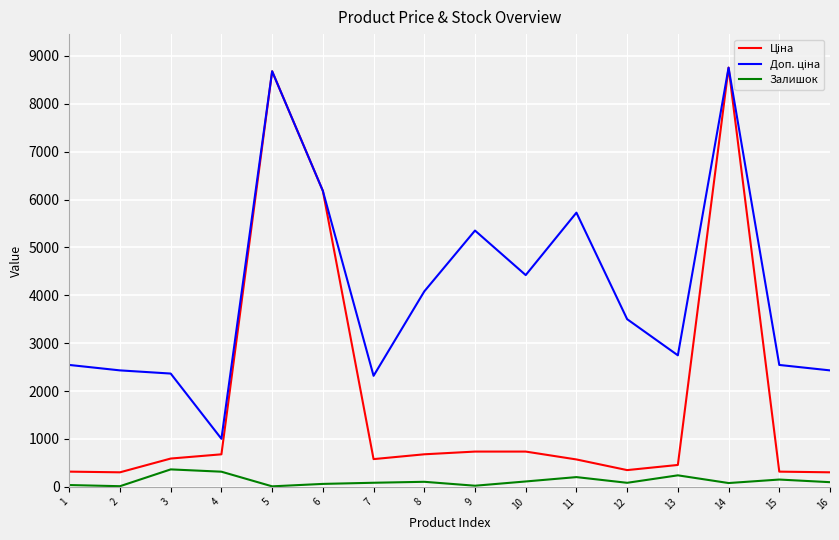

What is the greatest value displayed?

8755.5